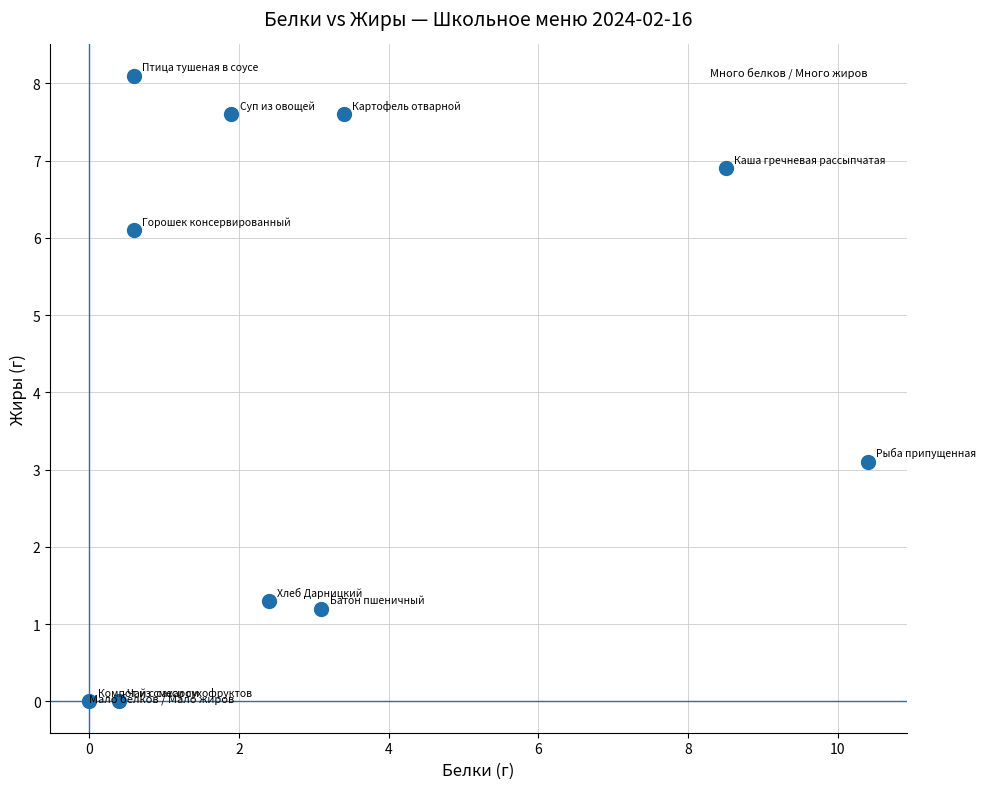

What is the range of X values (max minus min)?

10.4